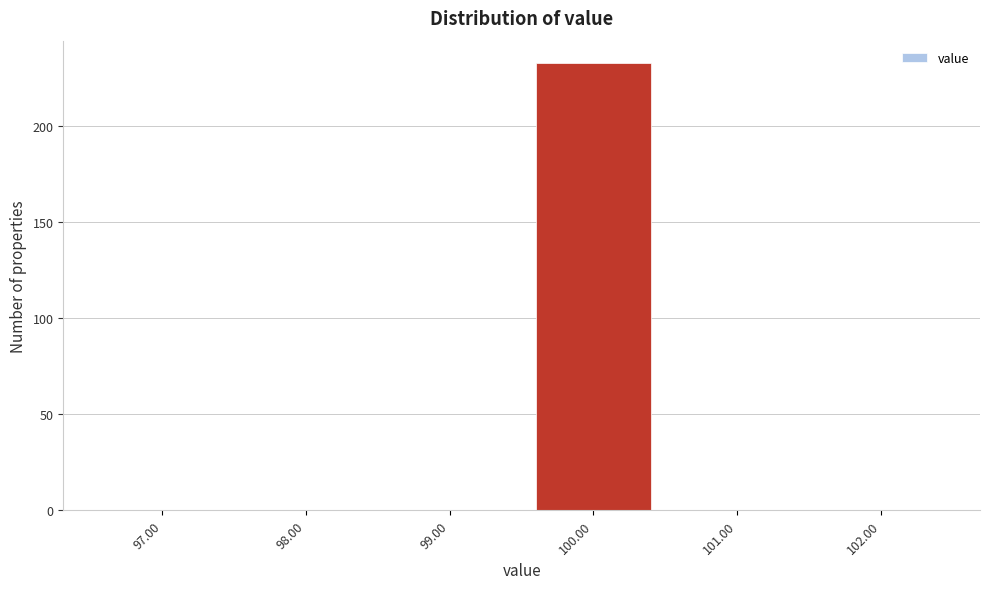

Reading left to right, transcribe this chart: for each bar, give the range it covers on the x-axis and its height. The values are not printed on the chart, so give them approximately, as read against the axis.

96.5 to 97.5: 0
97.5 to 98.5: 0
98.5 to 99.5: 0
99.5 to 100.5: 235
100.5 to 101.5: 0
101.5 to 102.5: 0